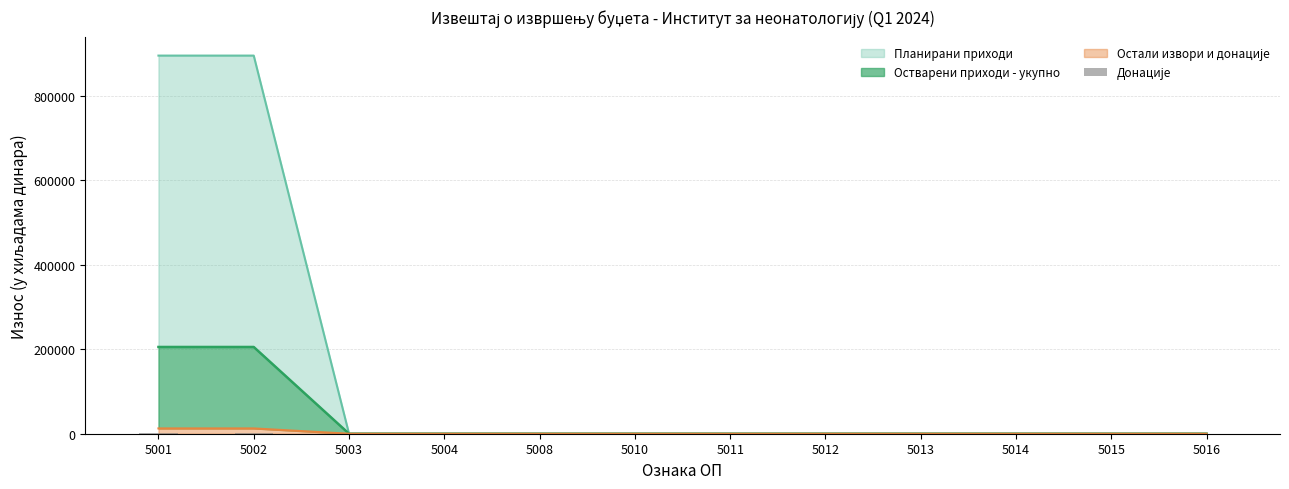

Where is the data nearest to the value 955?

5001